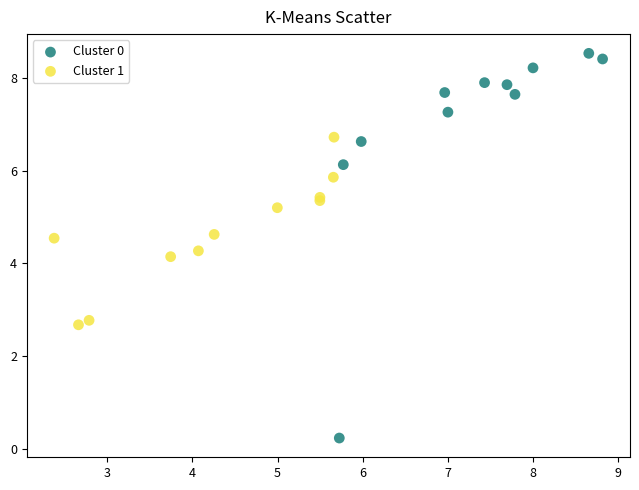

Which series has the largest Y range (max minus min)?

Cluster 0